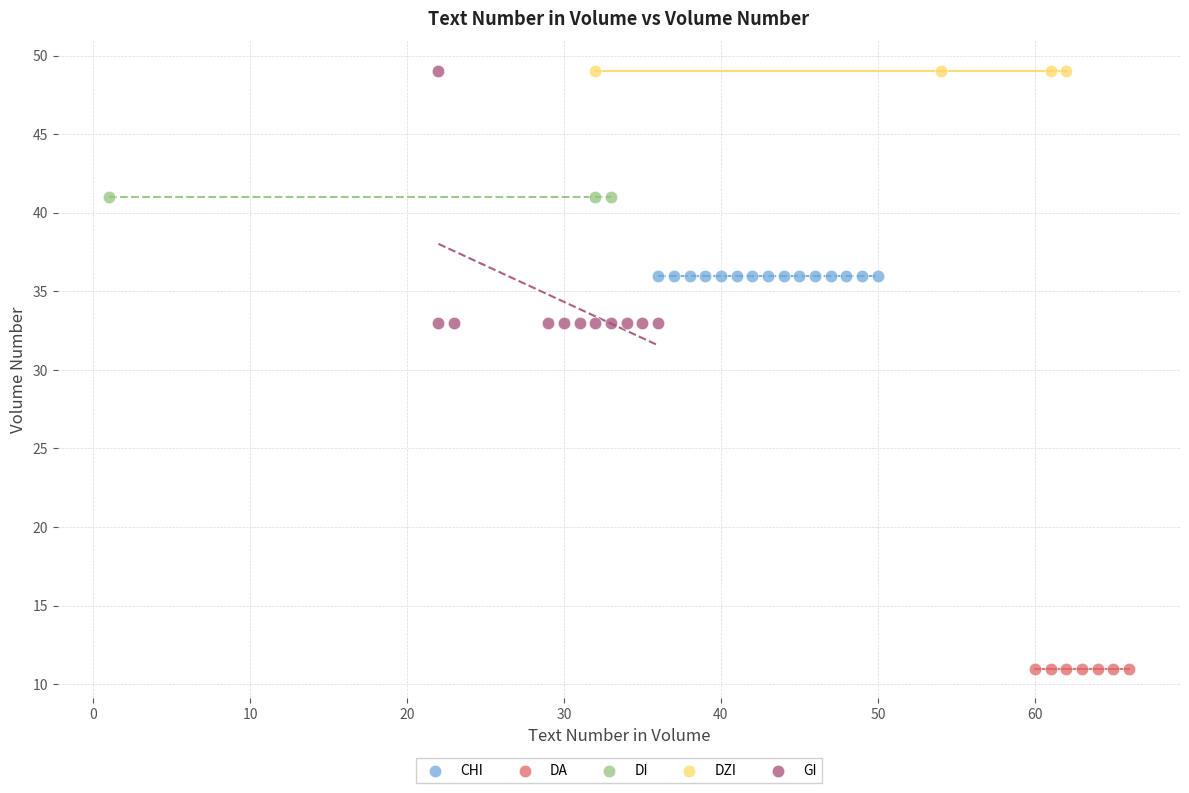

Which series reaches the minimum Y coordinate?

DA